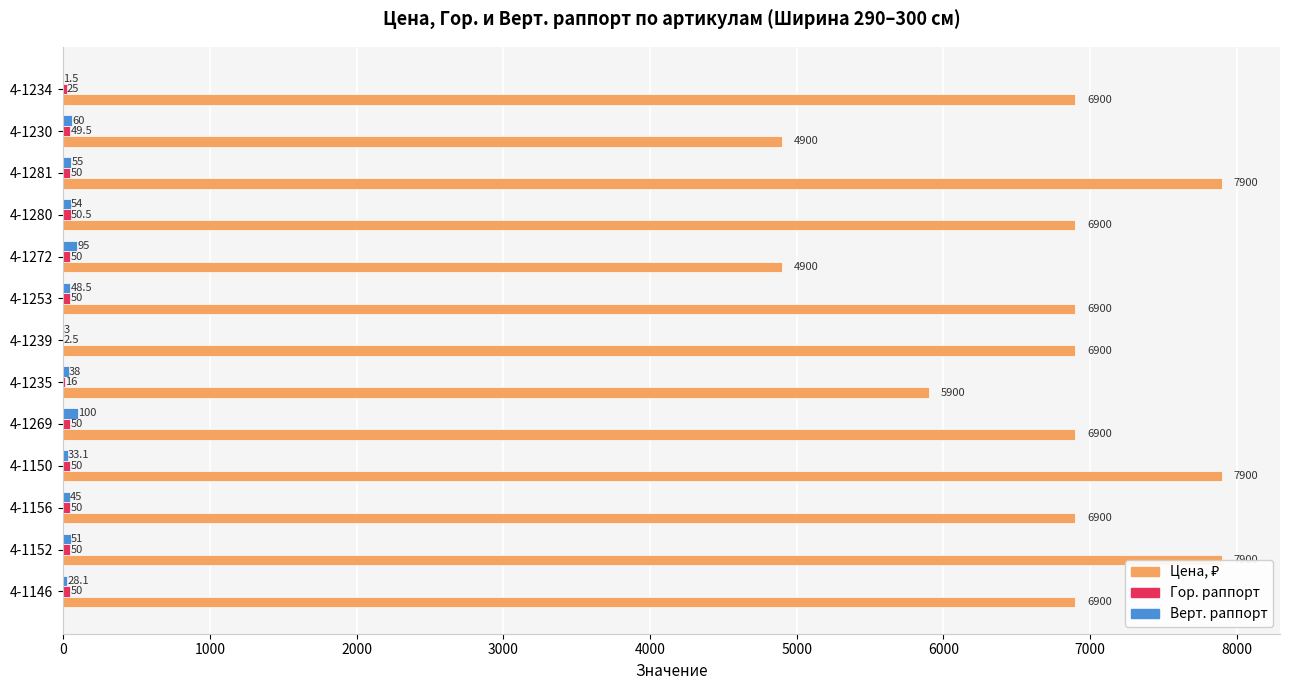

Reading left to right, what are all the values shown in this chart?

Цена, ₽: 6900.0	7900.0	6900.0	7900.0	6900.0	5900.0	6900.0	6900.0	4900.0	6900.0	7900.0	4900.0	6900.0
Гор. раппорт: 50.0	50.0	50.0	50.0	50.0	16.0	2.5	50.0	50.0	50.5	50.0	49.5	25.0
Верт. раппорт: 28.1	51.0	45.0	33.1	100.0	38.0	3.0	48.5	95.0	54.0	55.0	60.0	1.5